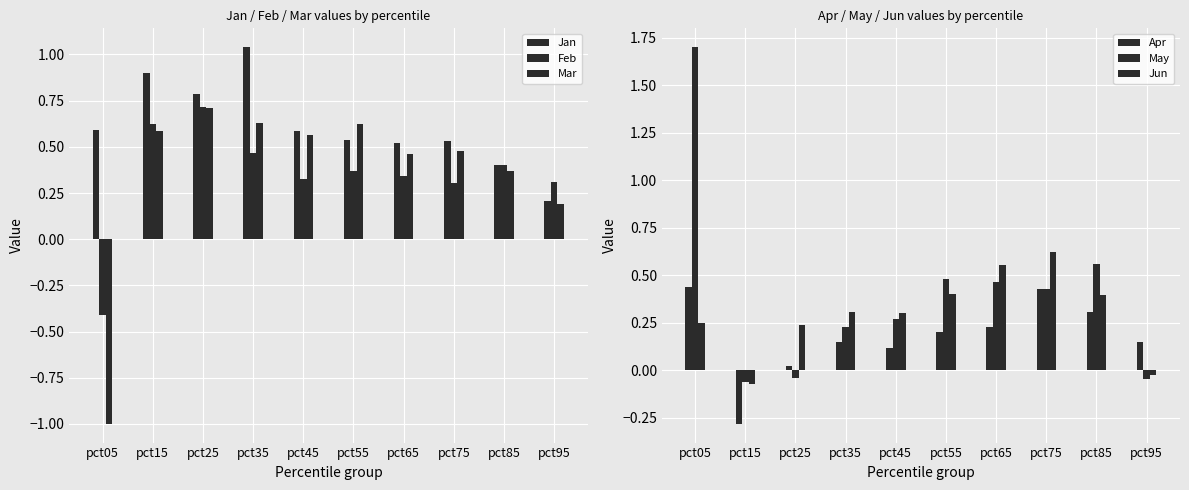

What is the difference between the maximum and minimum values in the May series?

1.8